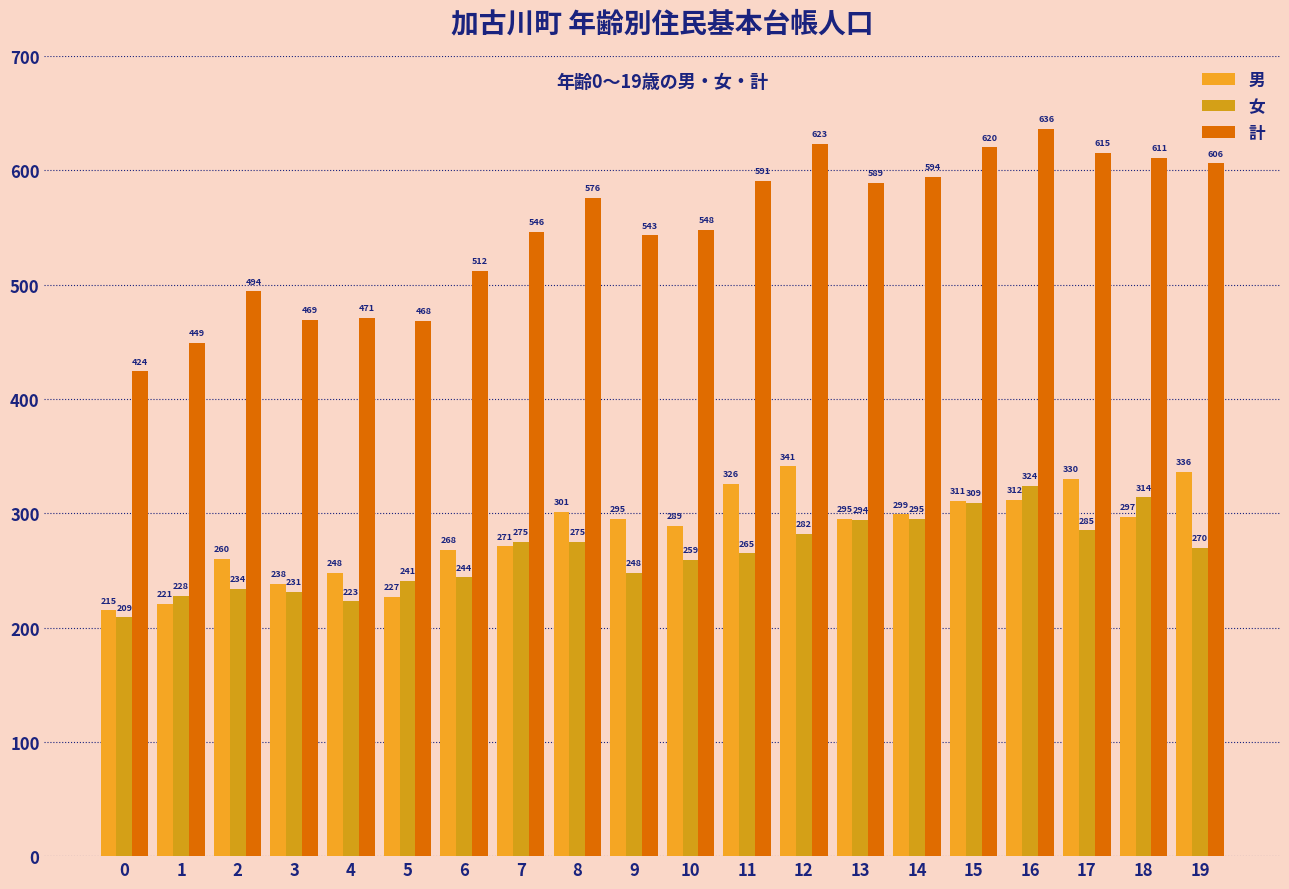

How many values in the 女 series are below 270?

10